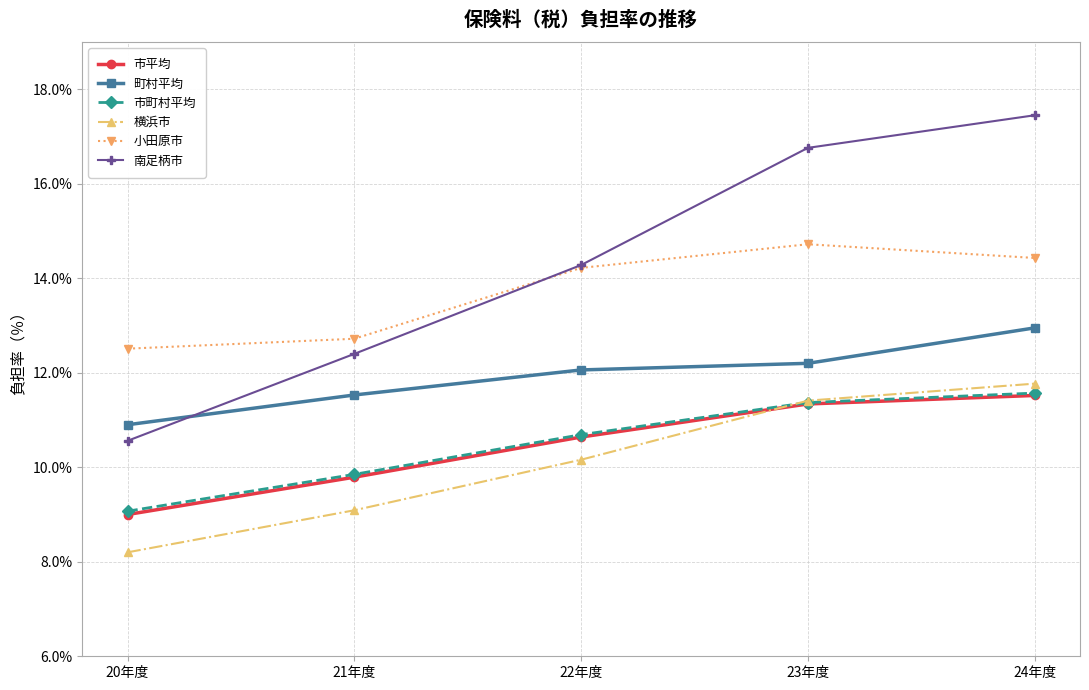

What is the sum of the 市町村平均 values at 20年度 and 24年度?

20.6